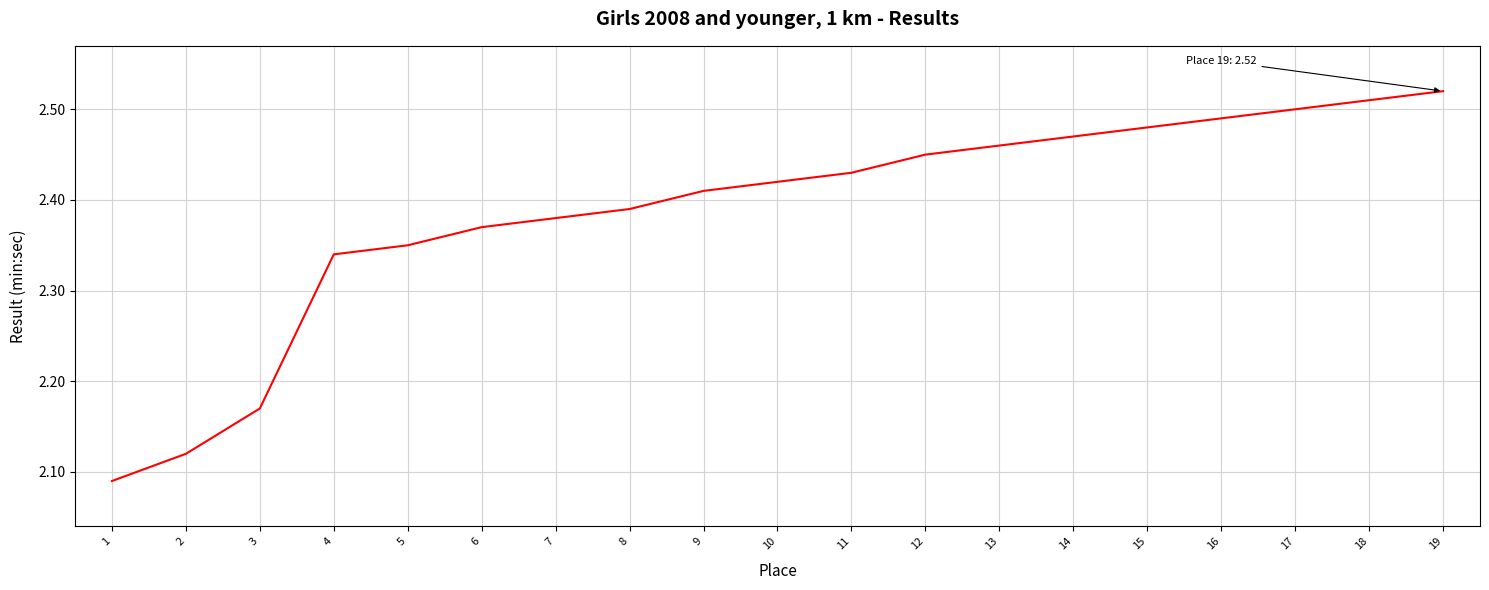

Is this an area chart (filled region under the line)?

No